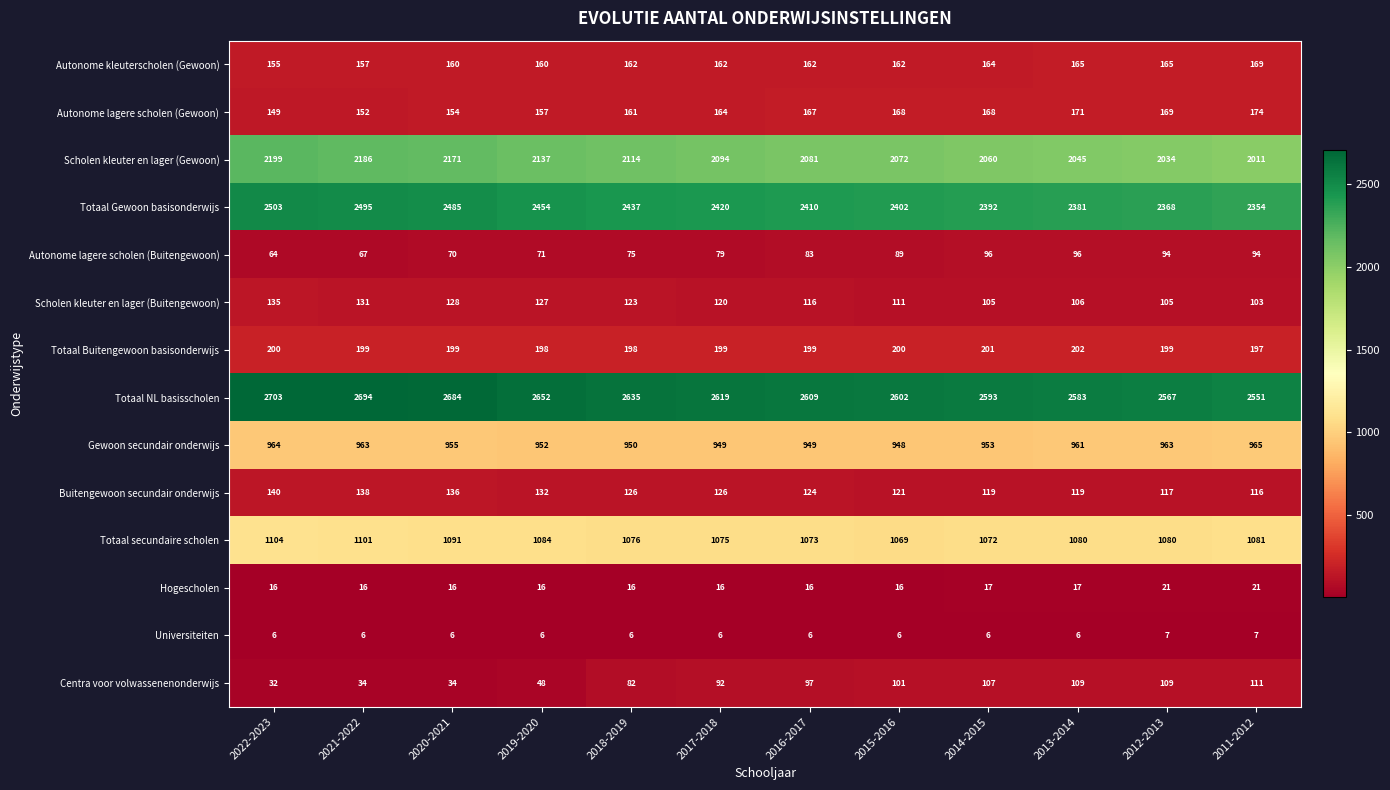

At how many categories does at least one series exceed 662?

12